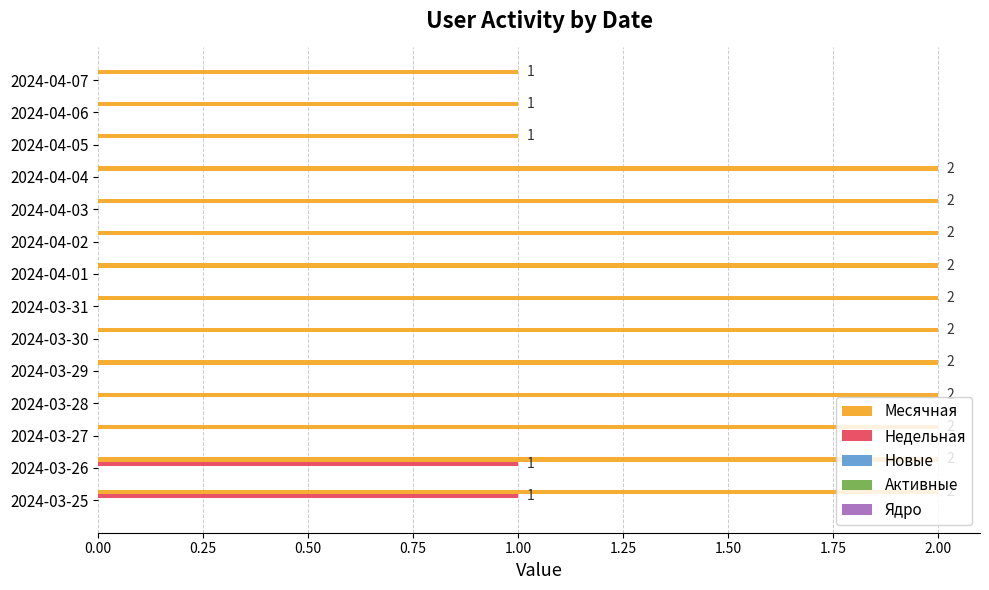

What is the sum of the Месячная values at 2024-03-26 and 2024-03-31?

4